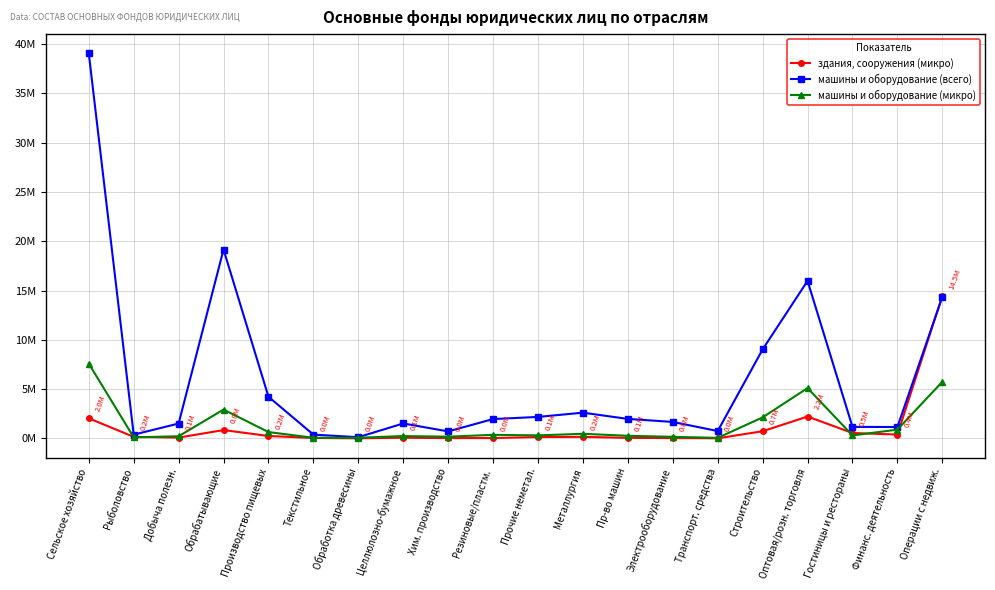

At which category does машины и оборудование (всего) reach its first local peak?

Обрабатывающие